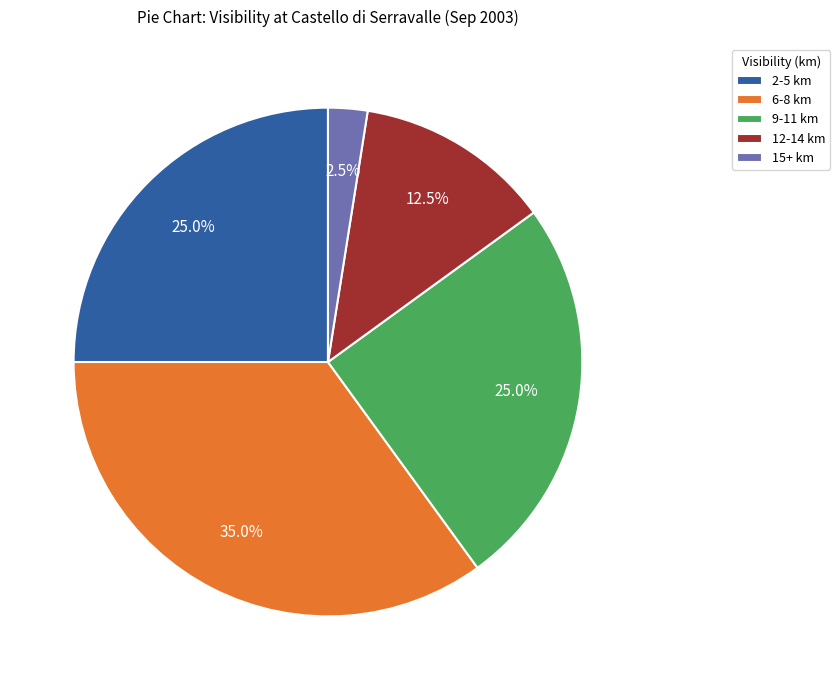

To the nearest percent, what is the average slice percentage?

20%